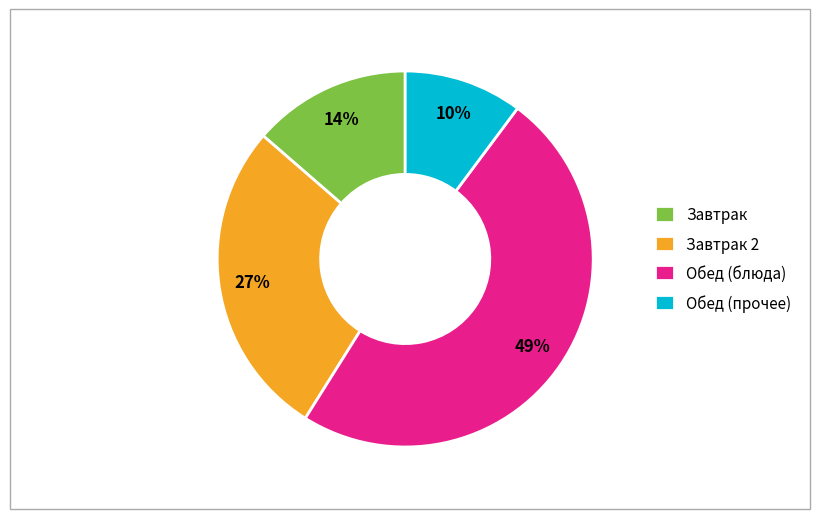

Is there any slice that represents more than half of the pie?

No